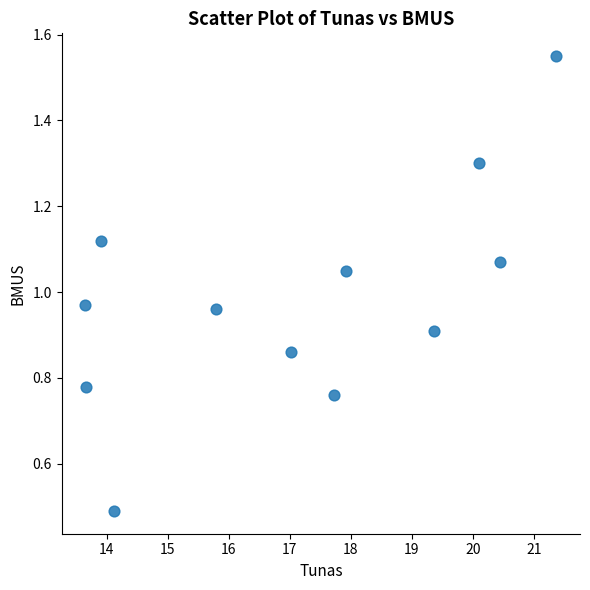

What is the range of X values (max minus min)?

7.7